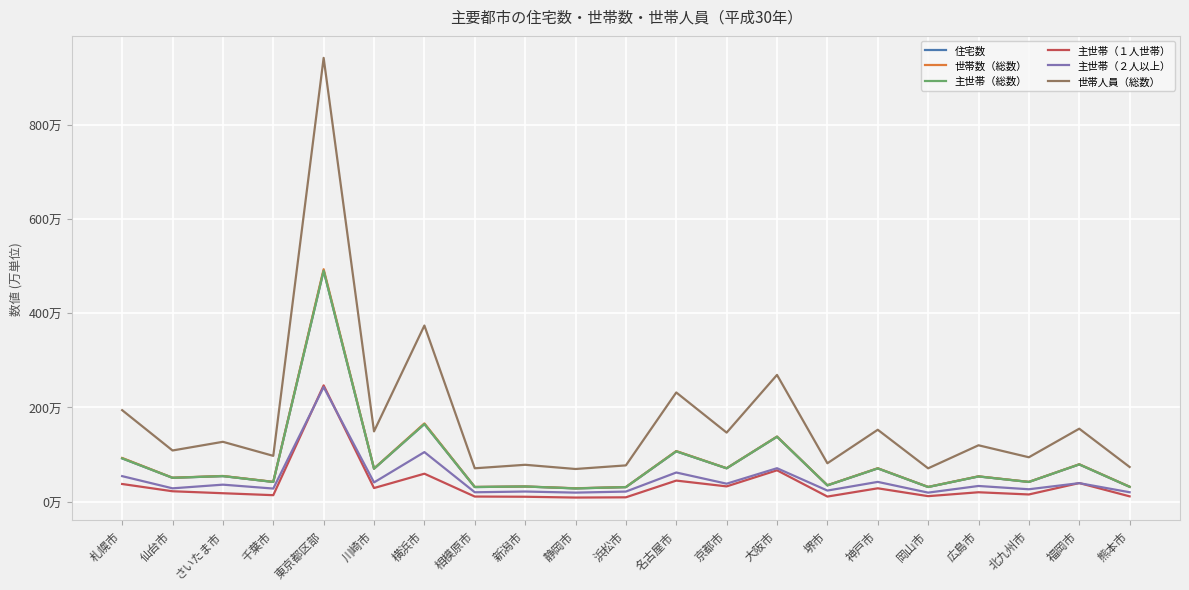

What is the average value of the 主世帯（総数） series?

83.2